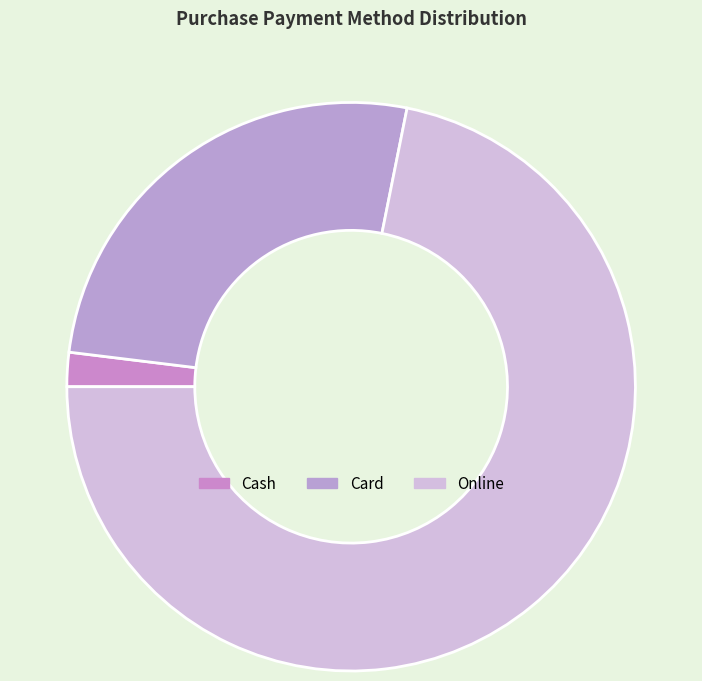

To the nearest percent, what is the combined percentage of Card and Online?

98%